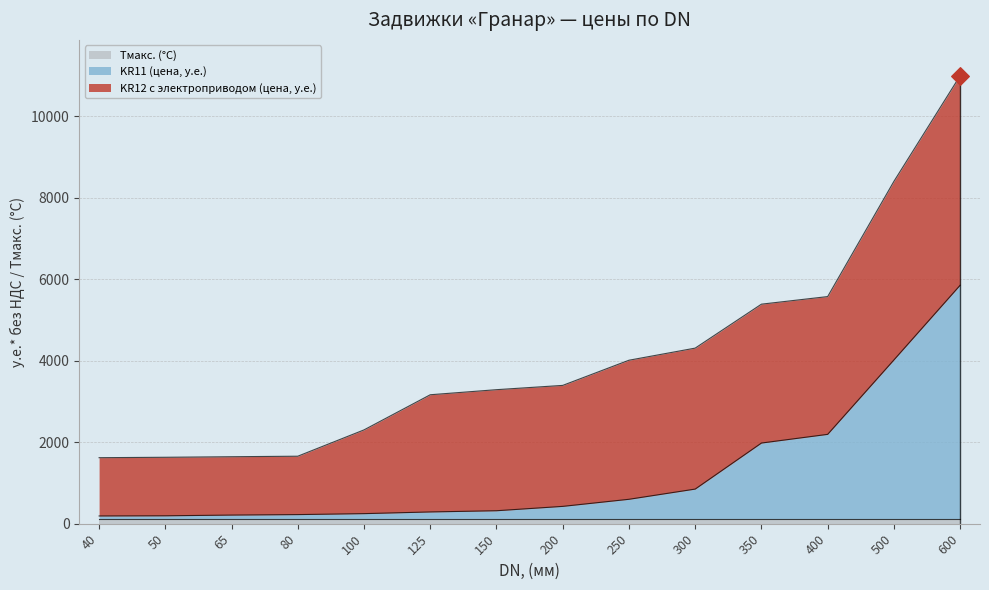

Which series has the largest Y range (max minus min)?

KR12 с электроприводом (цена, у.е.)